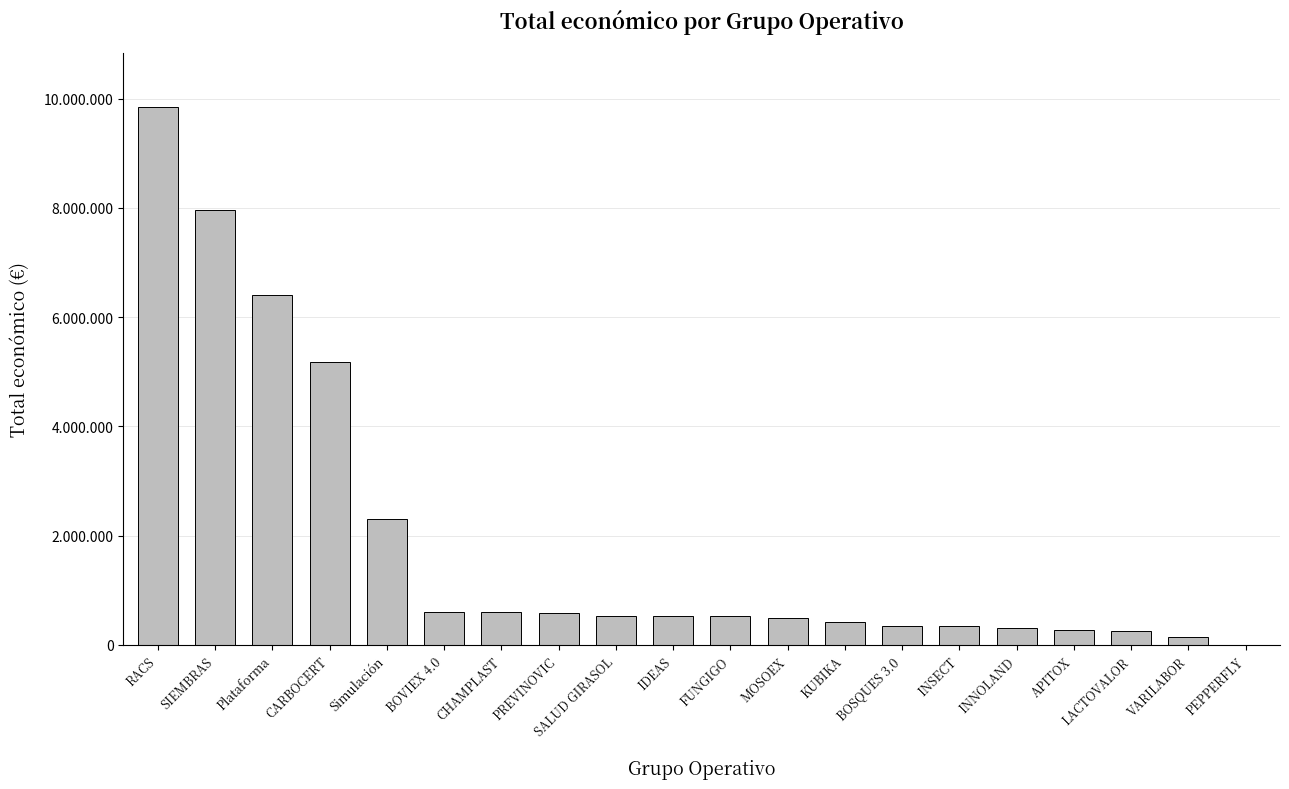

The value at PREVINOVIC is 262766. True or false?

False